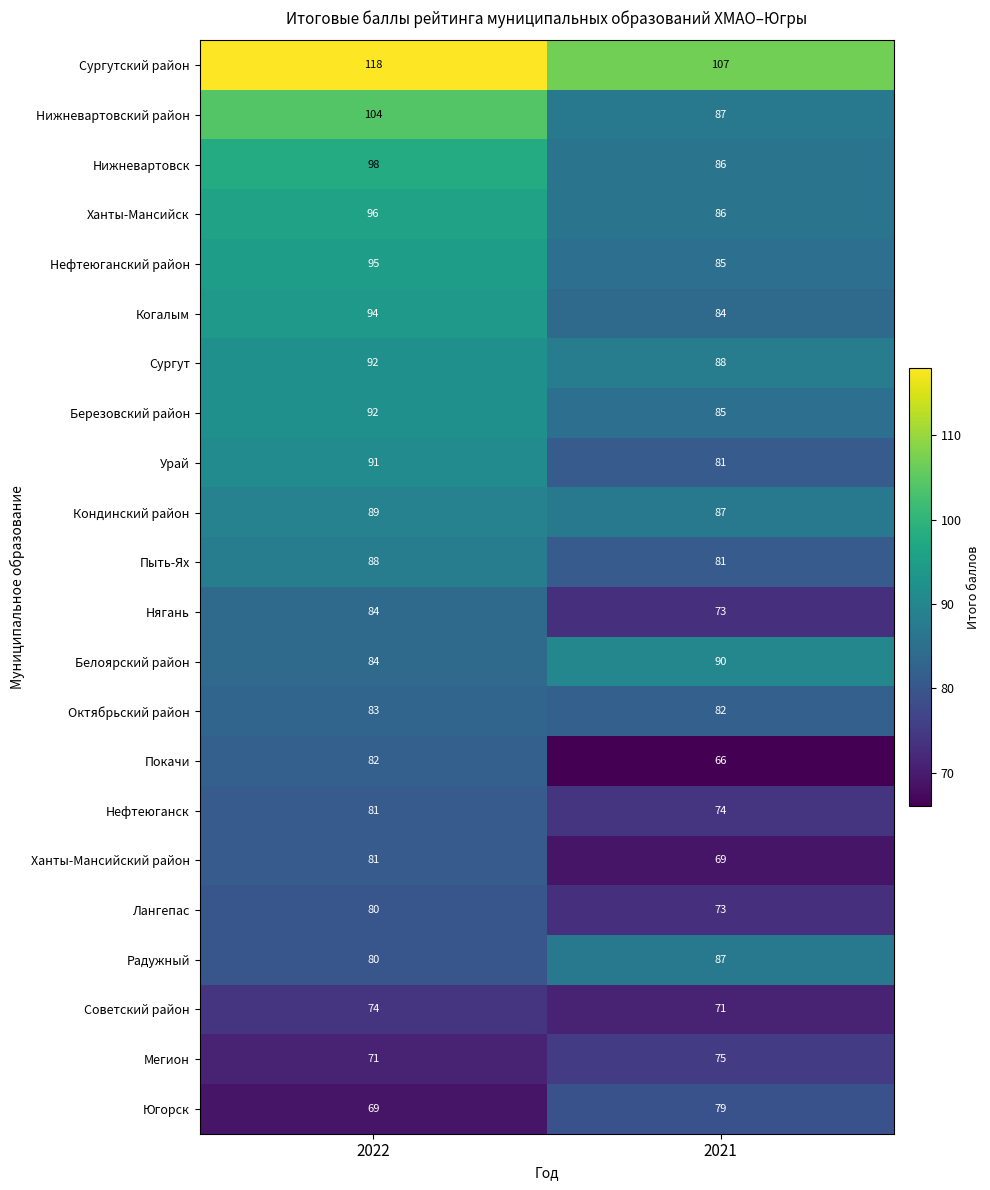

Which category has the lowest value across all series?

2021